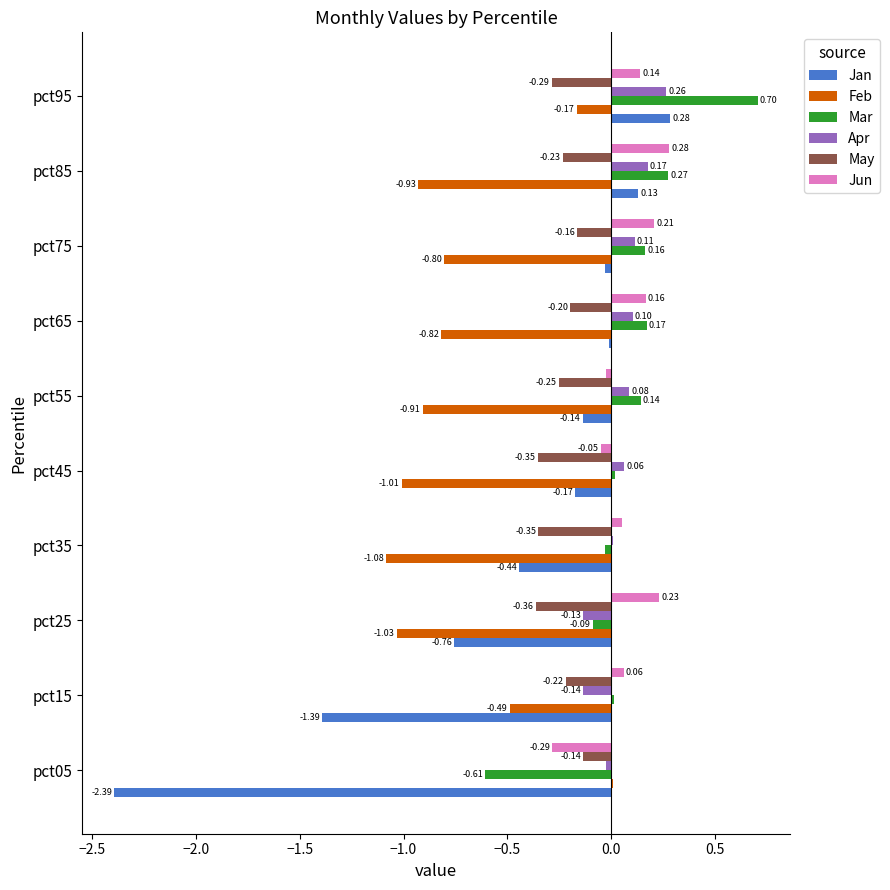

Which series changed the most between pct15 and pct35?

Jan